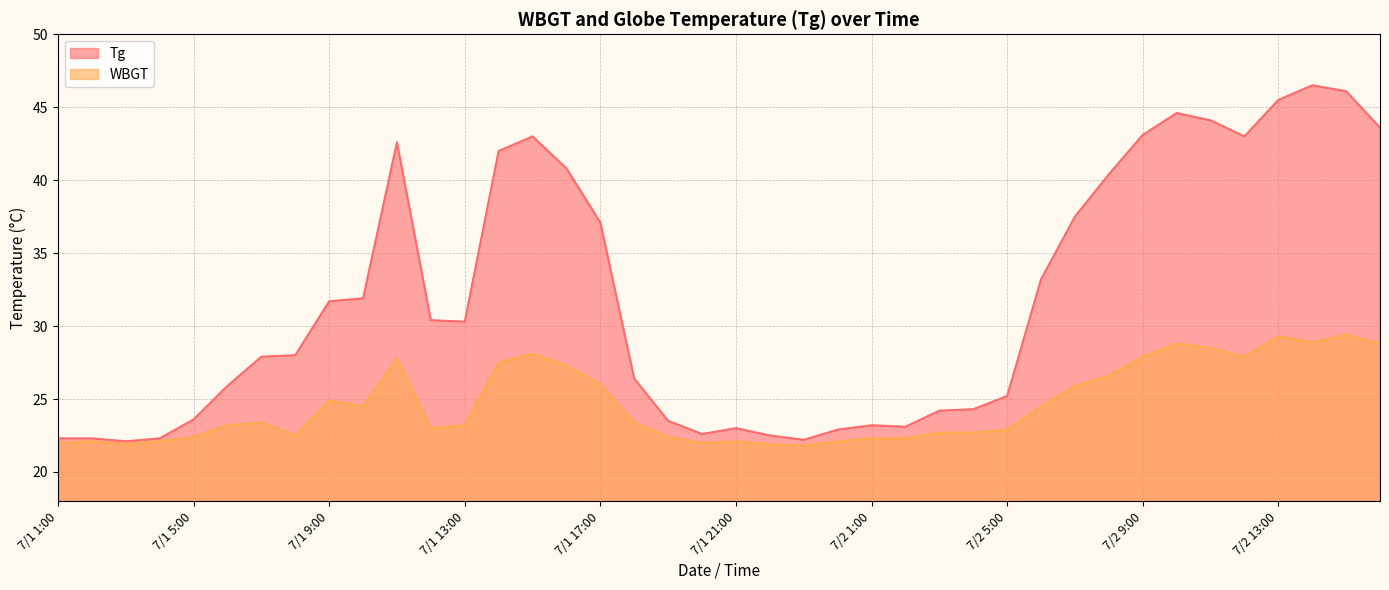

What are all the series names shown in the legend?

Tg, WBGT